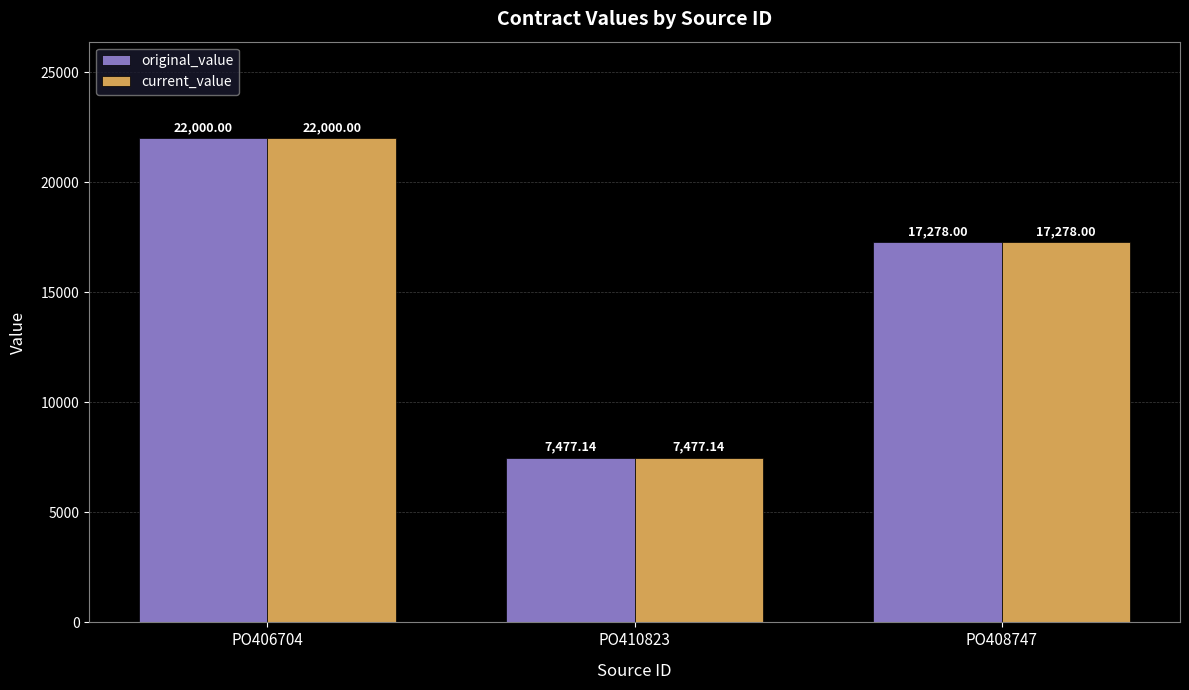

What is the highest value of the original_value series?

22000.0